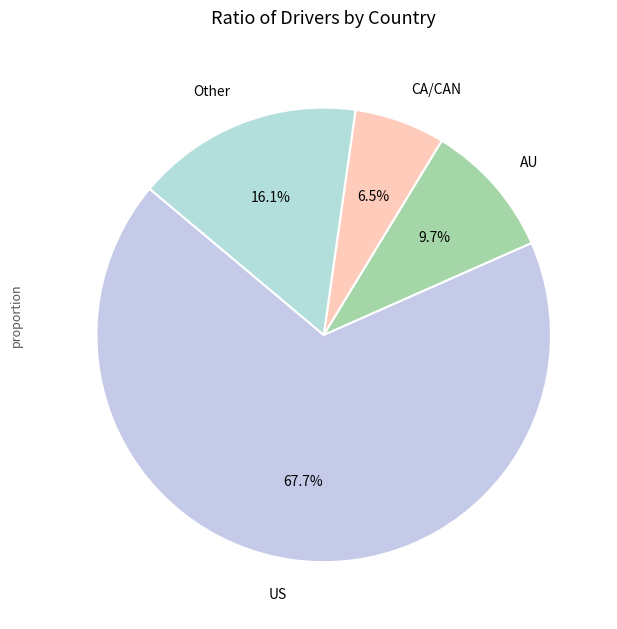

To the nearest percent, what portion does US represent?

68%